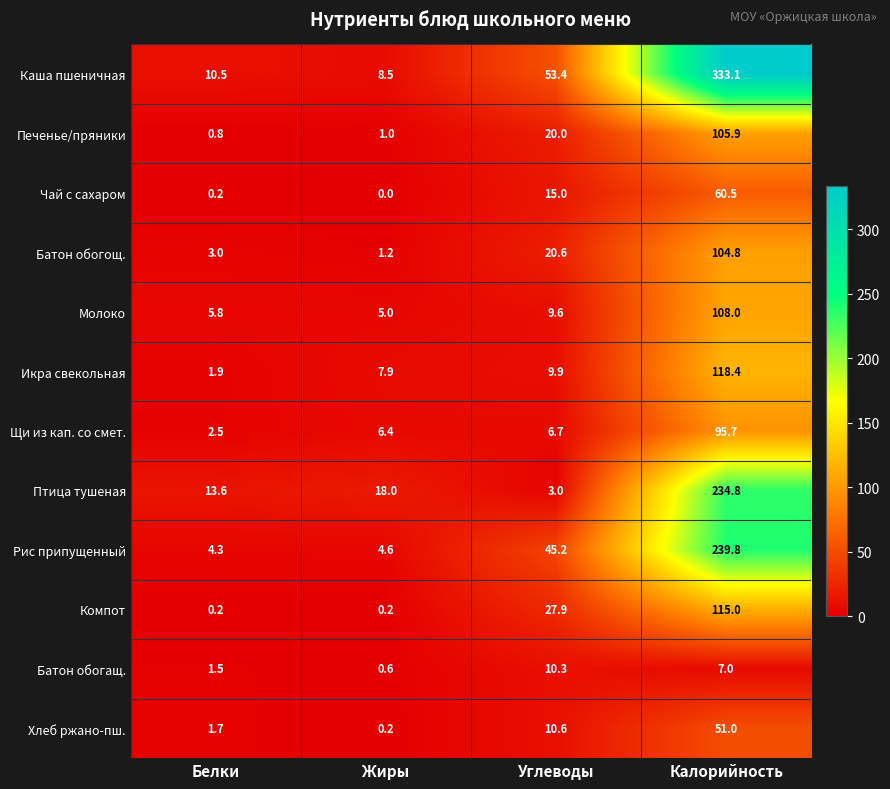

Which series has the widest spread of values?

Каша пшеничная